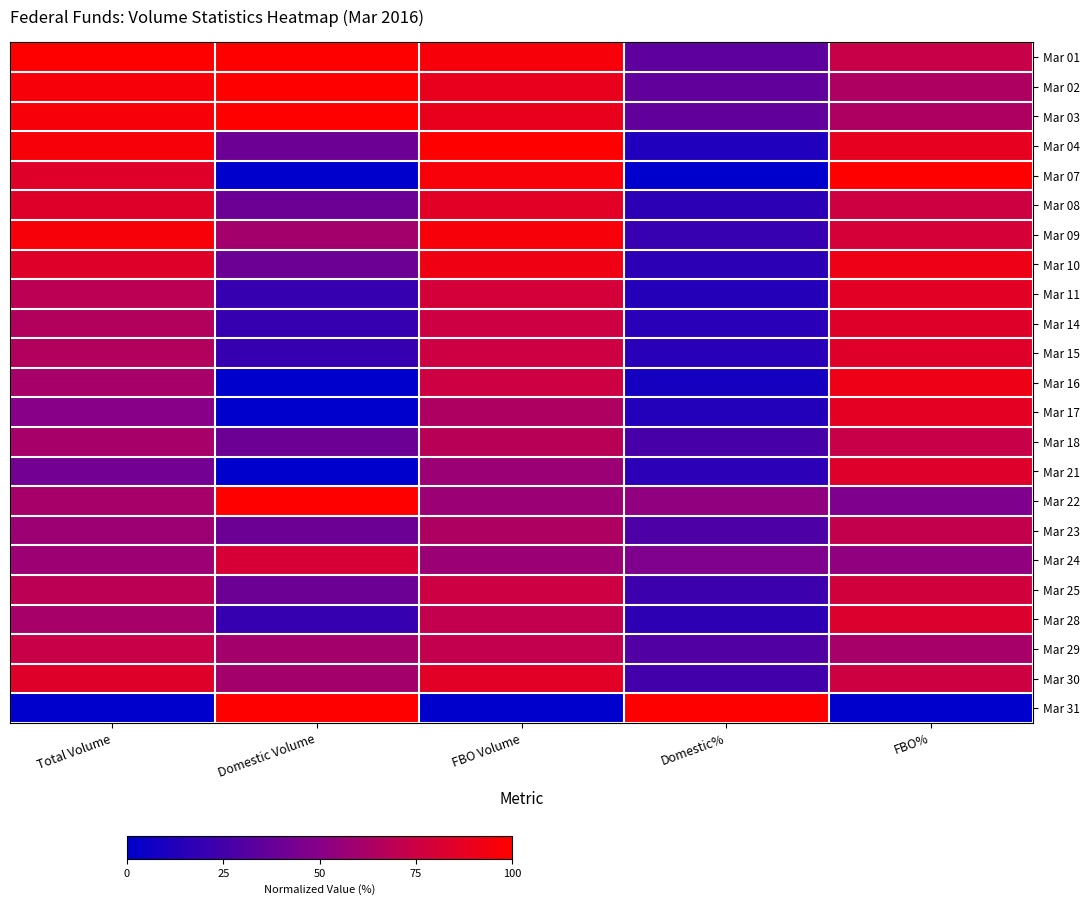

Reading right to left, what are all the values shown in this chart?

Mar 01: FBO%=73.7	Domestic%=34.7	FBO Volume=96.4	Domestic Volume=100.0	Total Volume=100.0
Mar 02: FBO%=64.1	Domestic%=35.9	FBO Volume=89.3	Domestic Volume=100.0	Total Volume=96.2
Mar 03: FBO%=64.1	Domestic%=35.9	FBO Volume=89.3	Domestic Volume=100.0	Total Volume=96.2
Mar 04: FBO%=88.0	Domestic%=12.0	FBO Volume=100.0	Domestic Volume=40.0	Total Volume=96.2
Mar 07: FBO%=100.0	Domestic%=0.0	FBO Volume=96.4	Domestic Volume=0.0	Total Volume=84.6
Mar 08: FBO%=75.4	Domestic%=16.8	FBO Volume=85.7	Domestic Volume=40.0	Total Volume=84.6
Mar 09: FBO%=79.6	Domestic%=20.4	FBO Volume=96.4	Domestic Volume=60.0	Total Volume=96.2
Mar 10: FBO%=91.6	Domestic%=16.8	FBO Volume=92.9	Domestic Volume=40.0	Total Volume=84.6
Mar 11: FBO%=86.2	Domestic%=13.8	FBO Volume=78.6	Domestic Volume=20.0	Total Volume=69.2
Mar 14: FBO%=84.4	Domestic%=15.6	FBO Volume=75.0	Domestic Volume=20.0	Total Volume=65.4
Mar 15: FBO%=84.4	Domestic%=15.6	FBO Volume=75.0	Domestic Volume=20.0	Total Volume=65.4
Mar 16: FBO%=91.6	Domestic%=8.4	FBO Volume=75.0	Domestic Volume=0.0	Total Volume=61.5
Mar 17: FBO%=86.8	Domestic%=13.2	FBO Volume=64.3	Domestic Volume=0.0	Total Volume=50.0
Mar 18: FBO%=73.7	Domestic%=26.3	FBO Volume=67.9	Domestic Volume=40.0	Total Volume=61.5
Mar 21: FBO%=83.8	Domestic%=16.2	FBO Volume=57.1	Domestic Volume=0.0	Total Volume=42.3
Mar 22: FBO%=46.7	Domestic%=53.3	FBO Volume=57.1	Domestic Volume=100.0	Total Volume=61.5
Mar 23: FBO%=71.9	Domestic%=28.1	FBO Volume=64.3	Domestic Volume=40.0	Total Volume=57.7
Mar 24: FBO%=53.3	Domestic%=46.7	FBO Volume=57.1	Domestic Volume=80.0	Total Volume=57.7
Mar 25: FBO%=77.2	Domestic%=22.8	FBO Volume=75.0	Domestic Volume=40.0	Total Volume=69.2
Mar 28: FBO%=82.6	Domestic%=17.4	FBO Volume=71.4	Domestic Volume=20.0	Total Volume=61.5
Mar 29: FBO%=61.7	Domestic%=29.9	FBO Volume=71.4	Domestic Volume=60.0	Total Volume=73.1
Mar 30: FBO%=75.4	Domestic%=24.6	FBO Volume=85.7	Domestic Volume=60.0	Total Volume=84.6
Mar 31: FBO%=0.0	Domestic%=100.0	FBO Volume=0.0	Domestic Volume=100.0	Total Volume=0.0